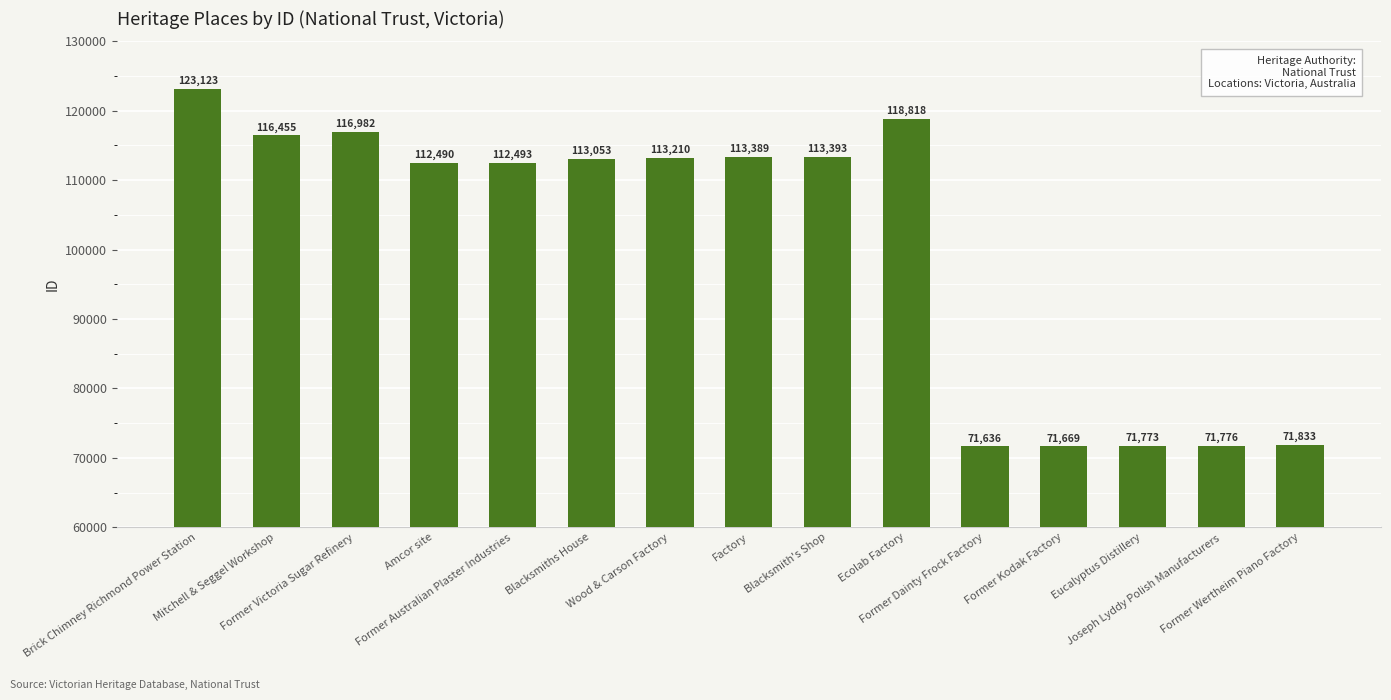

What is the change in value from Former Victoria Sugar Refinery to Ecolab Factory?

+1836